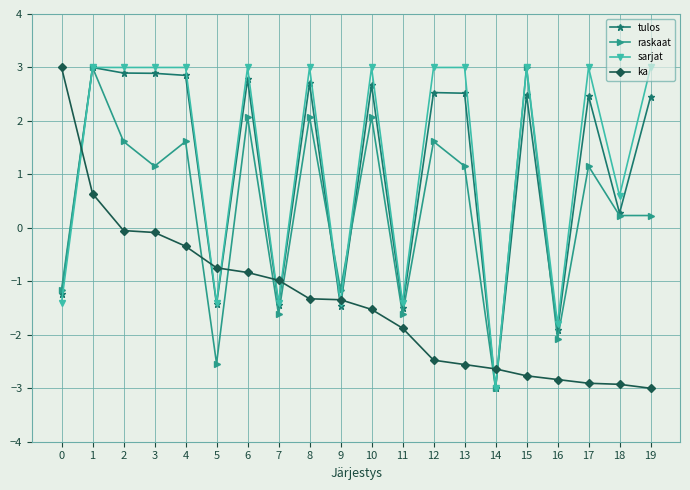

The tulos series shows 2.7 at 8. True or false?

True